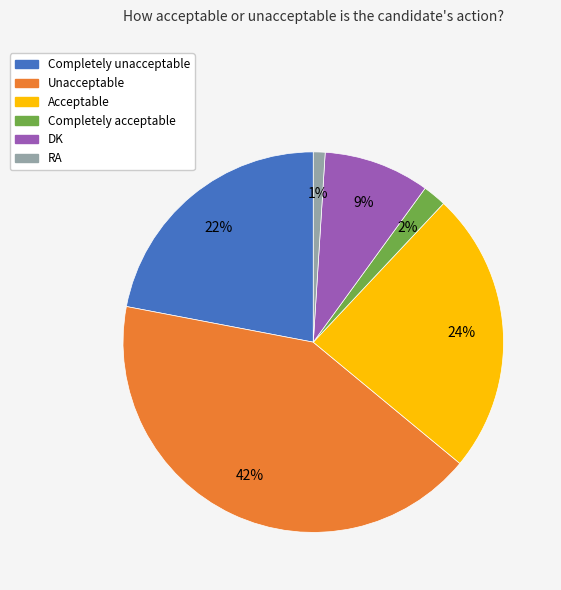

The Acceptable slice represents 24% of the pie. True or false?

True